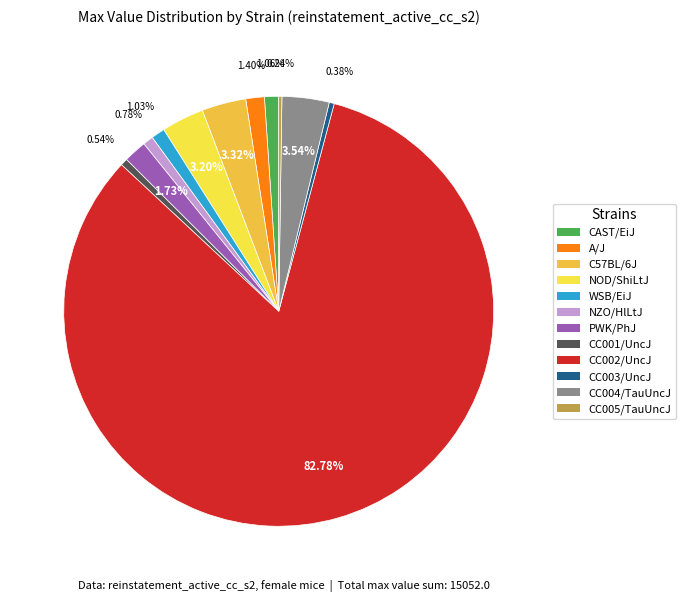

Is there any slice that represents more than half of the pie?

Yes